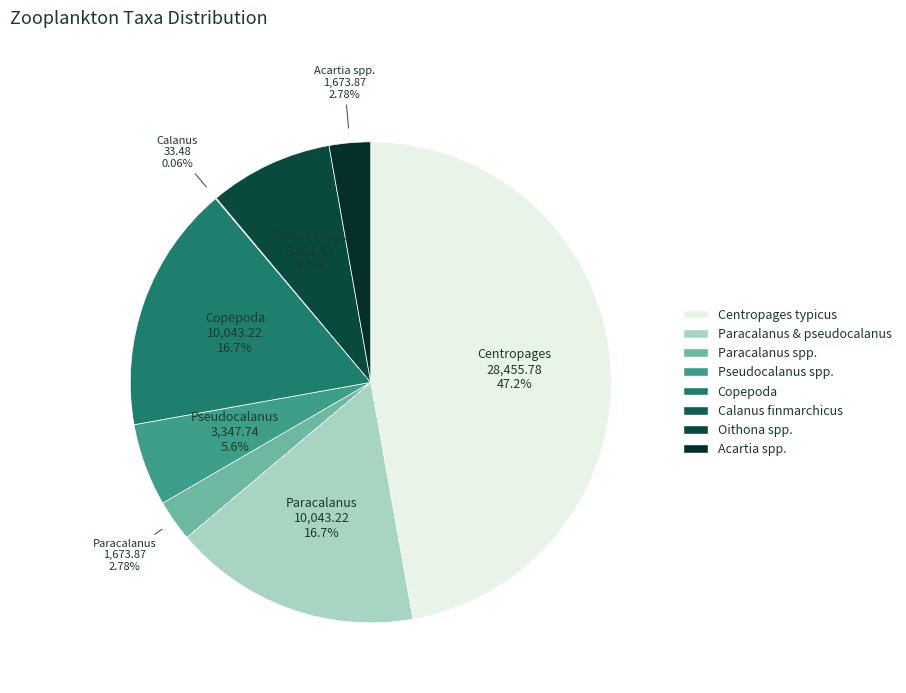

How much of the chart is everything except Oithona spp.?

91.7%